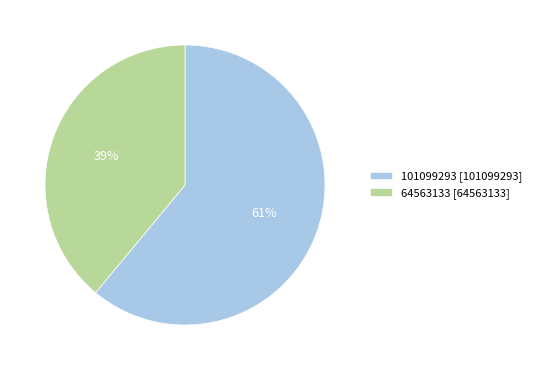

To the nearest percent, what is the difference between the 101099293 and 64563133 slice percentages?

22%